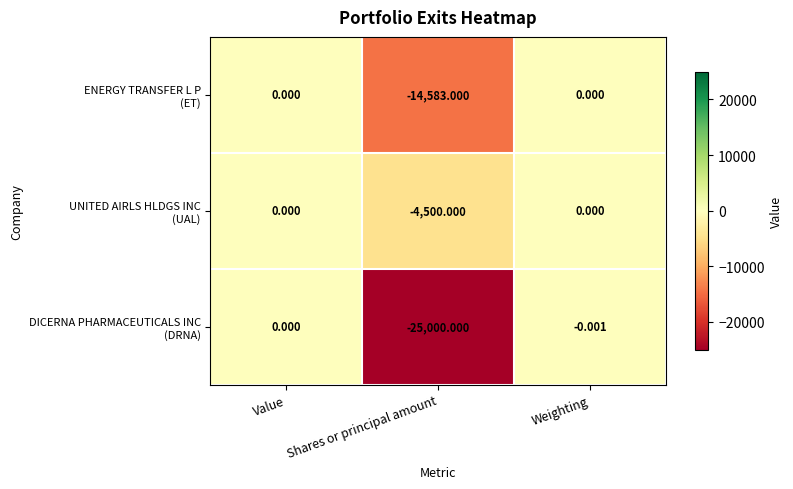

At which category is the sum across all series the highest?

Value